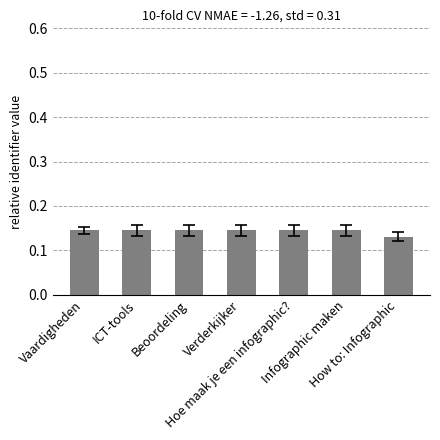

What is the label of the 4th bar from the right?

Verderkijker